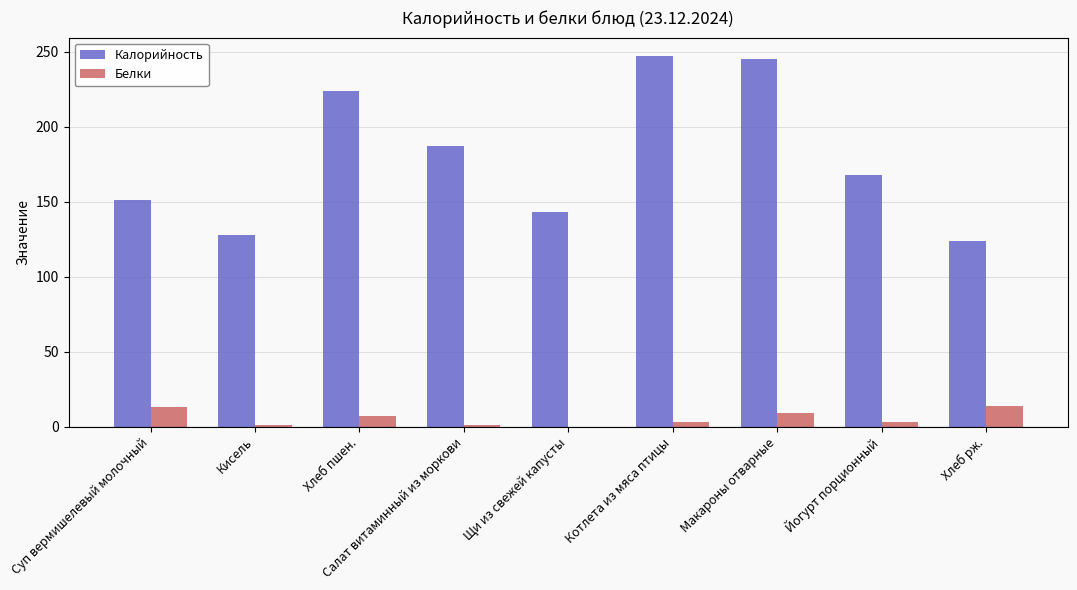

Are the bars grouped side by side (vs. stacked)?

Yes